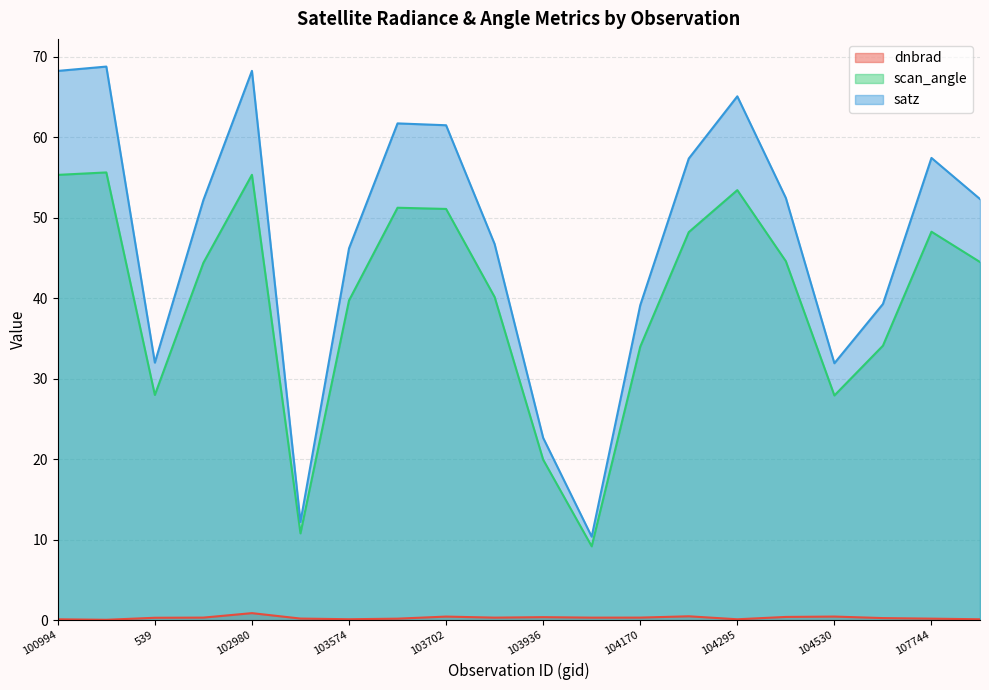

What are all the series names shown in the legend?

dnbrad, scan_angle, satz